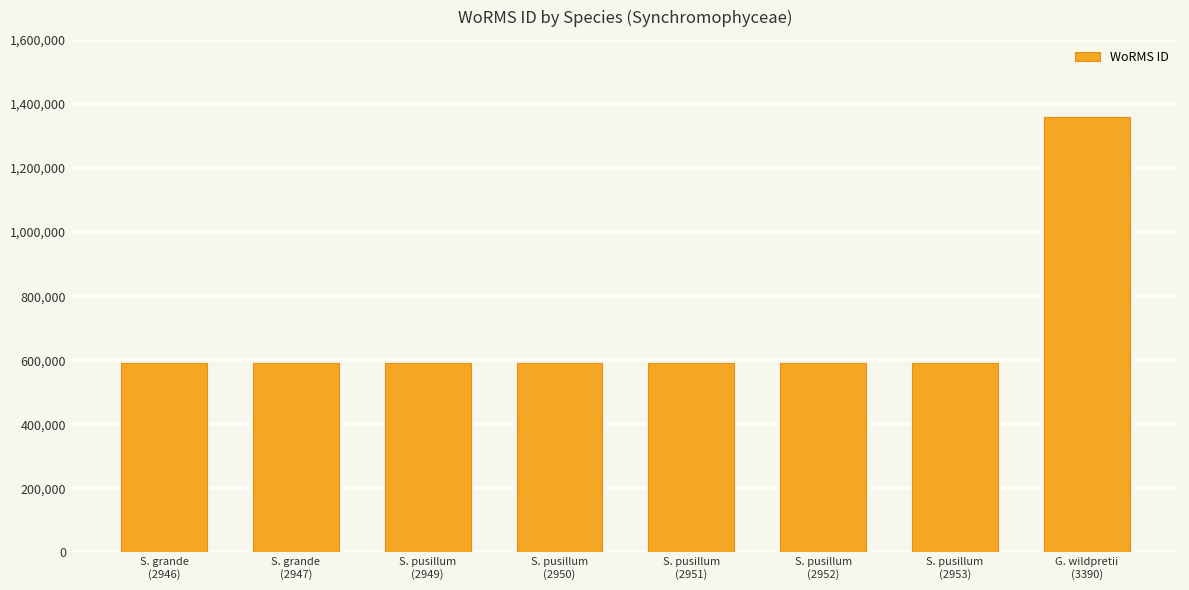

What position from the left is S. grande
(2947)?

2